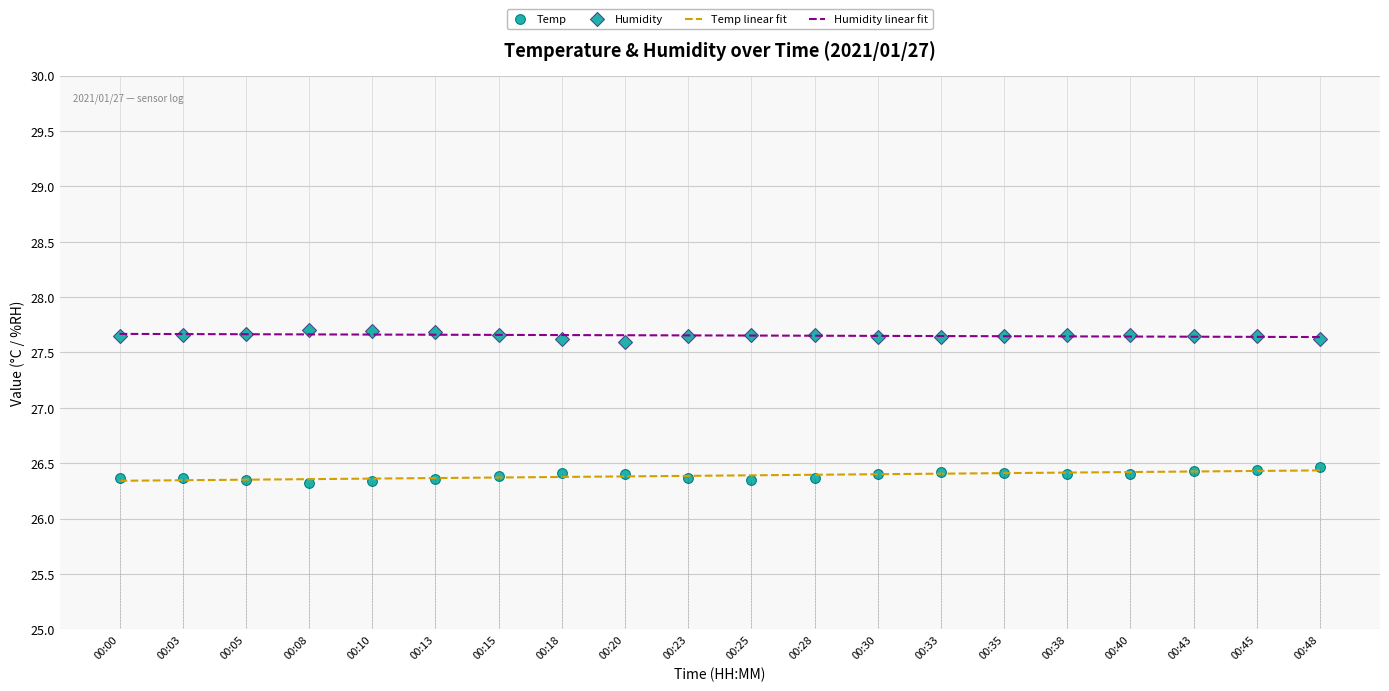

What is the approximate value of Humidity linear fit at 00:00?

27.7